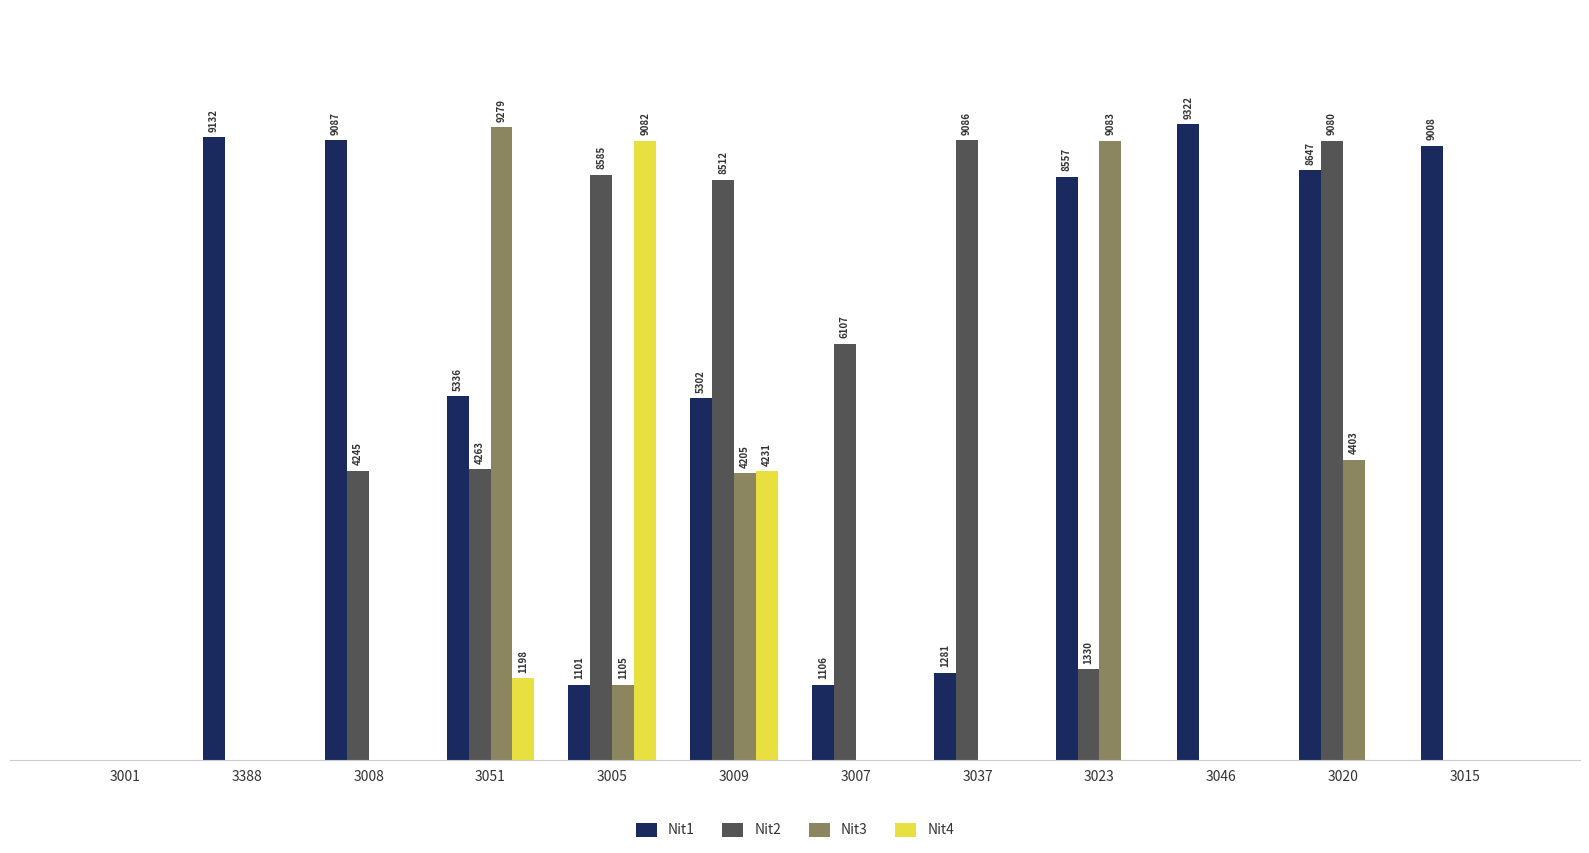

Is the value of Nit1 at 3046 greater than the value of Nit4 at 3020?

Yes